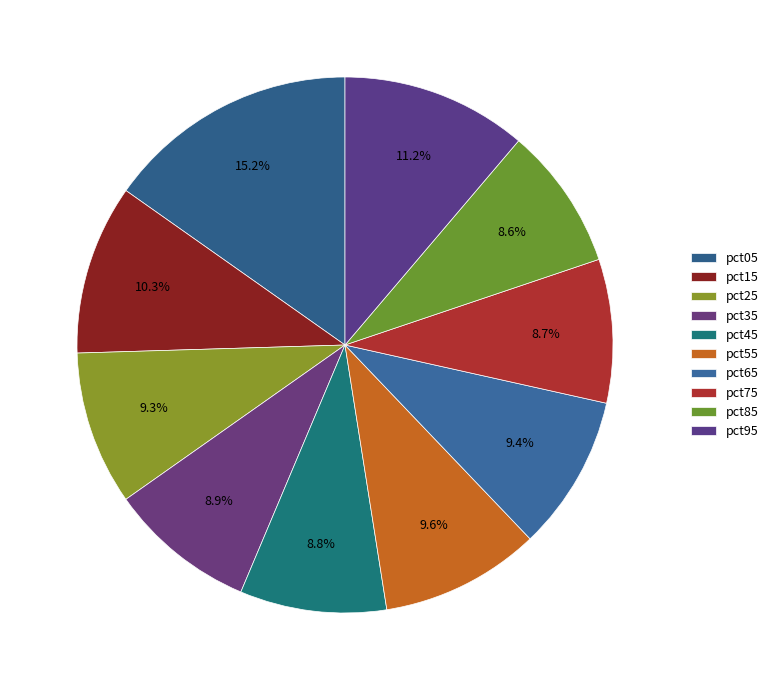

How many slices are in this pie chart?

10